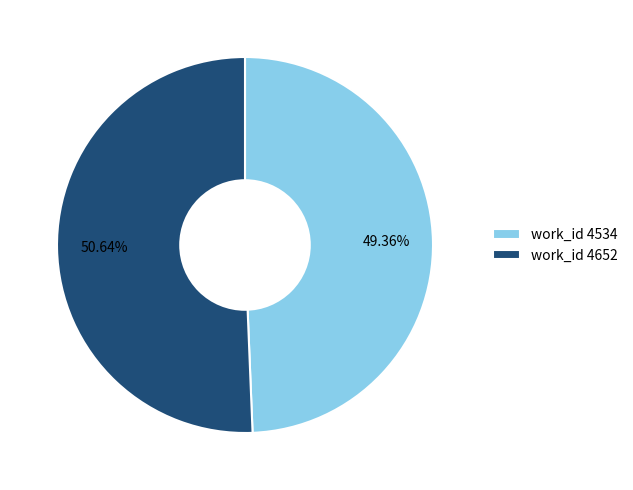

True or false: work_id 4534 accounts for 38% of the total.

False